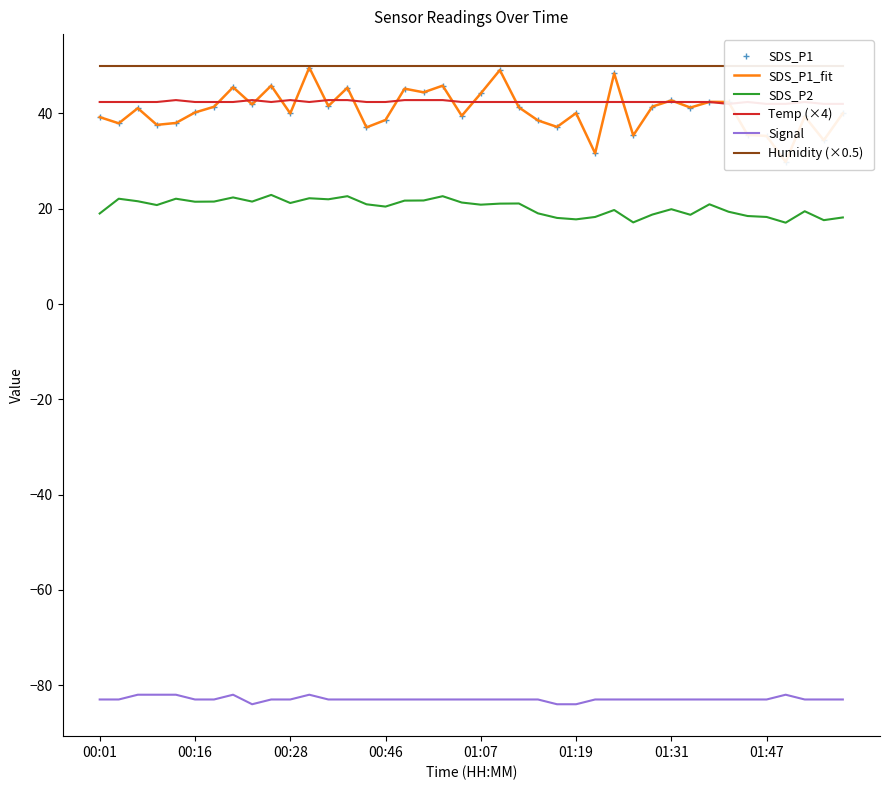

What is the average value of the SDS_P1_fit series?

40.7